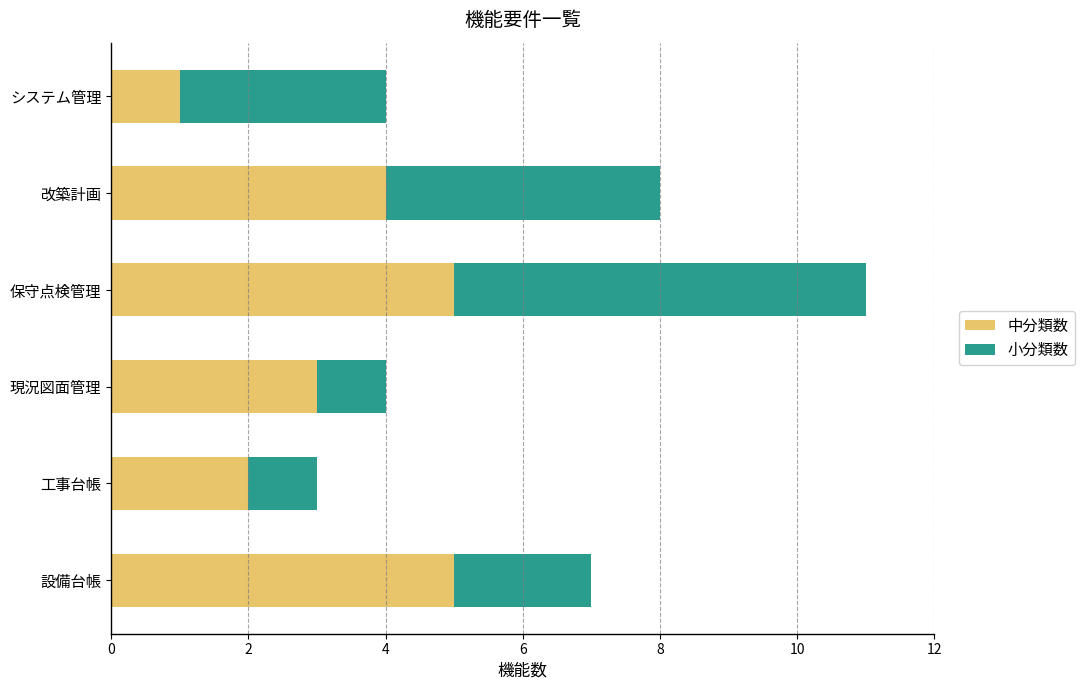

What is the total value across all series at 現況図面管理?

4